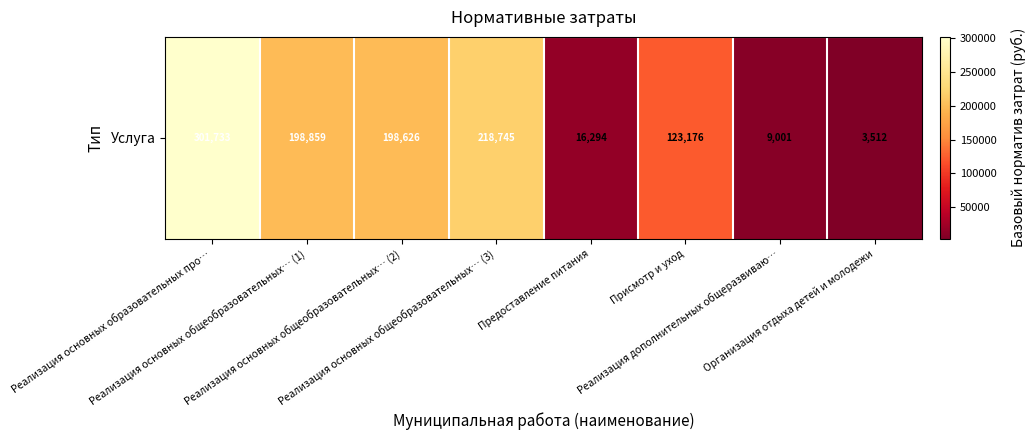

The chart shows a value of 26167.4 at Предоставление питания. True or false?

False